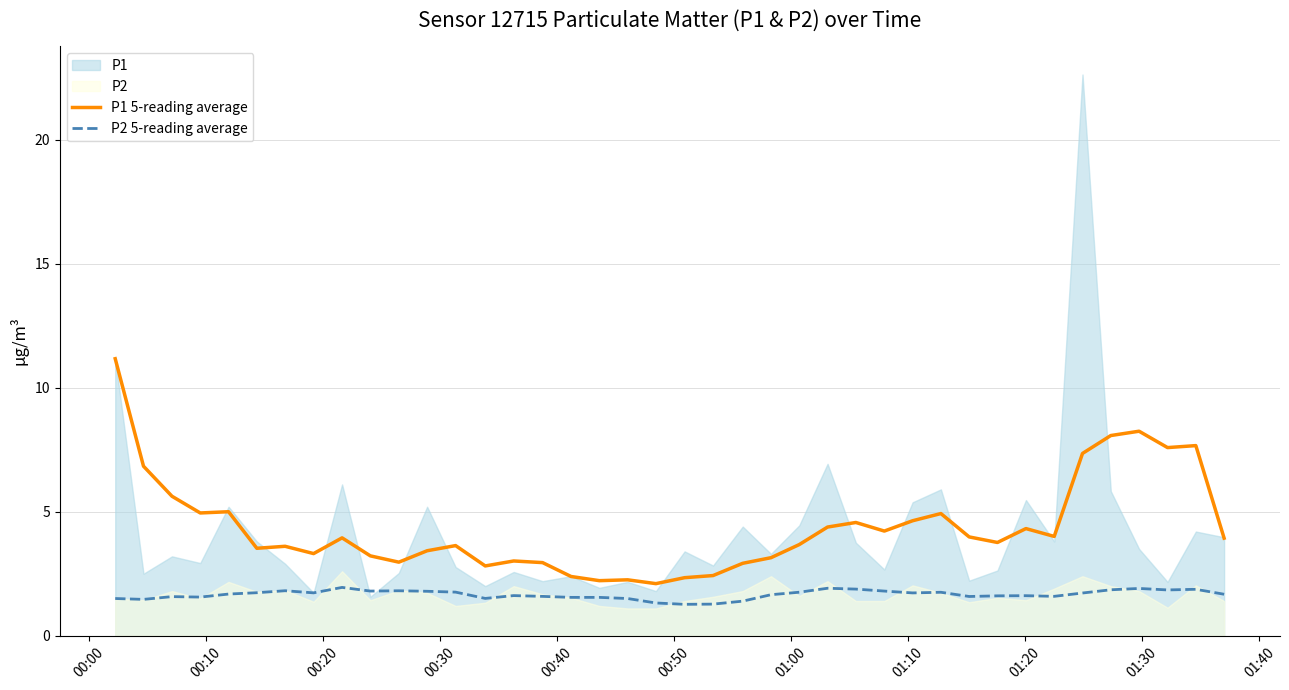

True or false: P1 5-reading average and P2 5-reading average cross at least once.

False